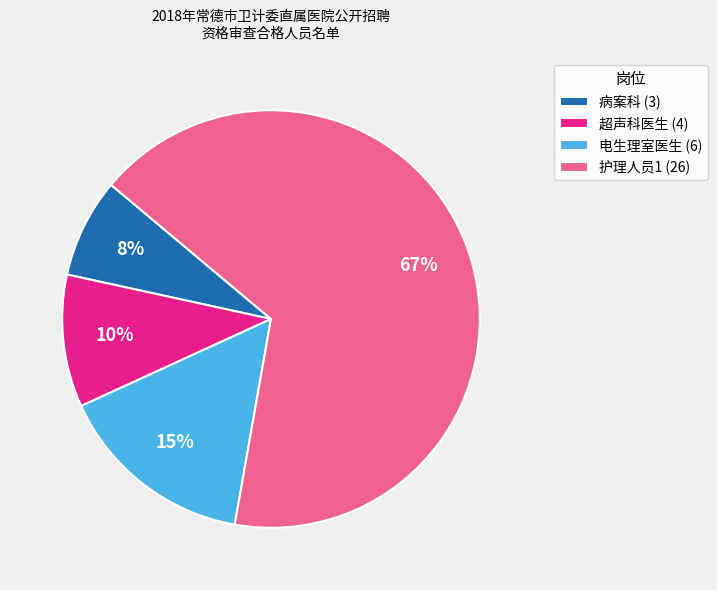

To the nearest percent, what percentage of the pie is 病案科?

8%